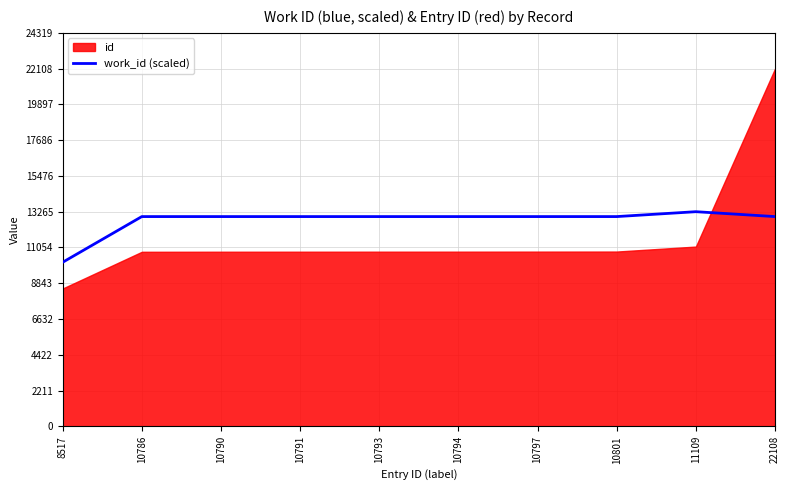

What is the ratio of the value at 11109 to the value at 10790?

1.0